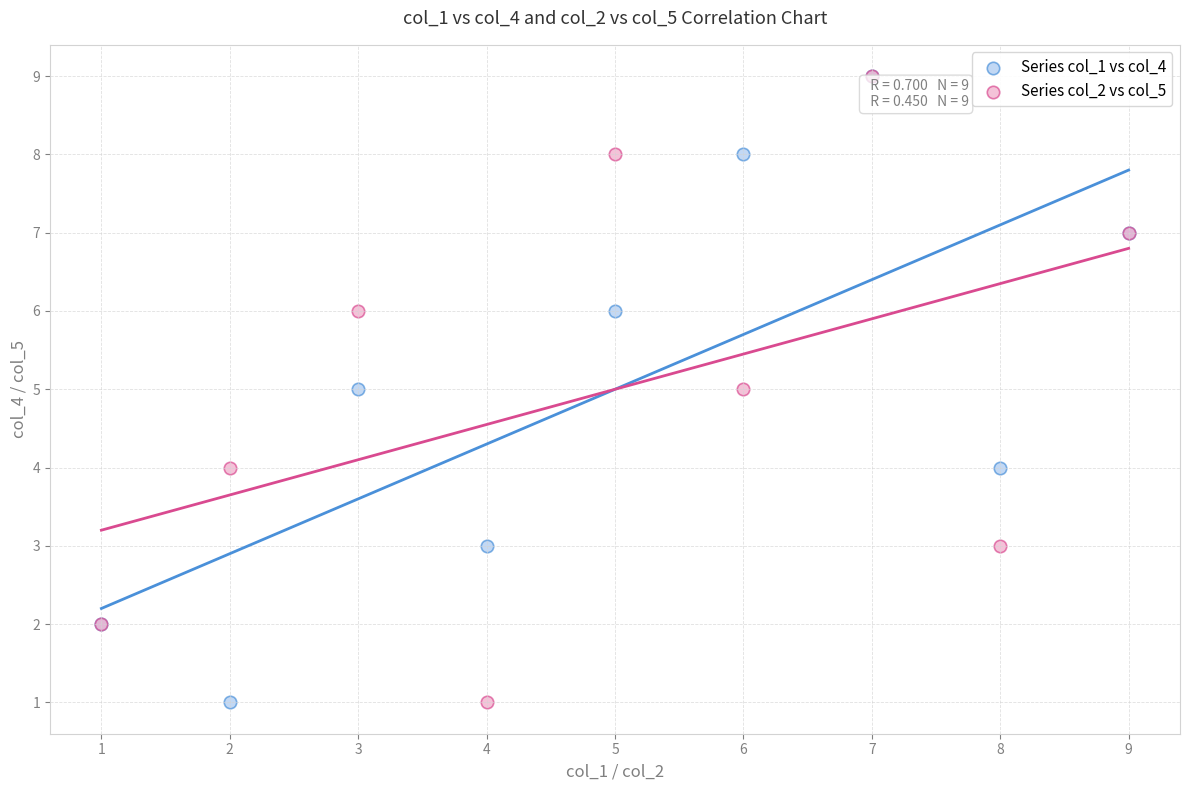

What are all the series names shown in the legend?

Series col_1 vs col_4, Series col_2 vs col_5